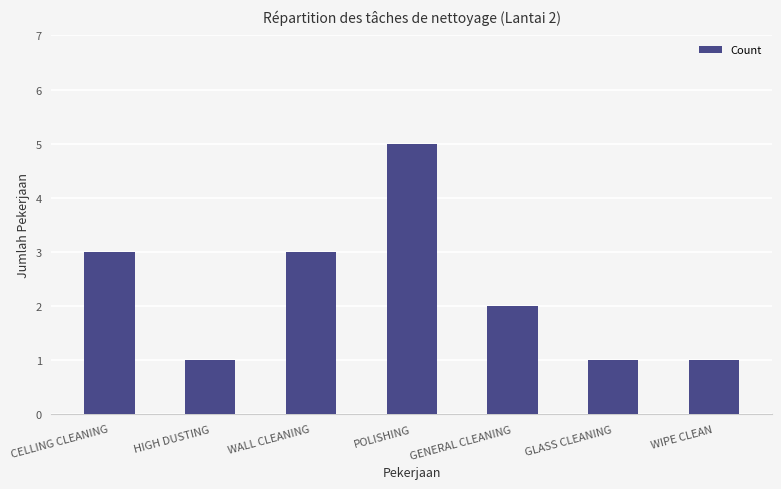

What is the maximum value shown in the chart?

5